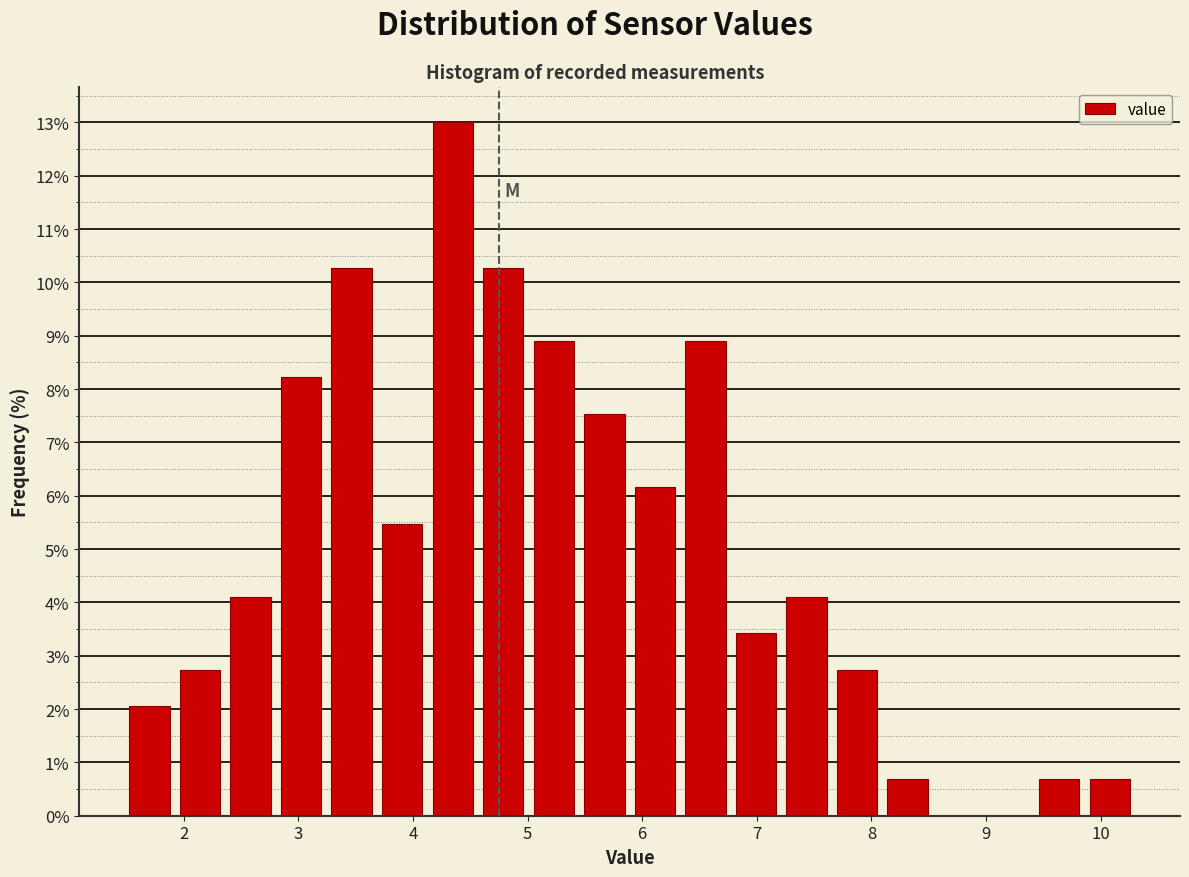

Reading left to right, transcribe this chart: for each bar, give the range it covers on the x-axis and its height. Neither the bar edges nor the heights are printed on the chart, so give them approximately, as read against the axes.

1.5 to 1.9: 2.1
1.9 to 2.4: 2.7
2.4 to 2.8: 4.1
2.8 to 3.2: 8.2
3.2 to 3.7: 10.3
3.7 to 4.1: 5.5
4.1 to 4.6: 13.0
4.6 to 5.0: 10.3
5.0 to 5.4: 8.9
5.4 to 5.9: 7.5
5.9 to 6.3: 6.2
6.3 to 6.8: 8.9
6.8 to 7.2: 3.4
7.2 to 7.7: 4.1
7.7 to 8.1: 2.7
8.1 to 8.5: 0.7
8.5 to 9.0: 0
9.0 to 9.4: 0
9.4 to 9.9: 0.7
9.9 to 10.3: 0.7